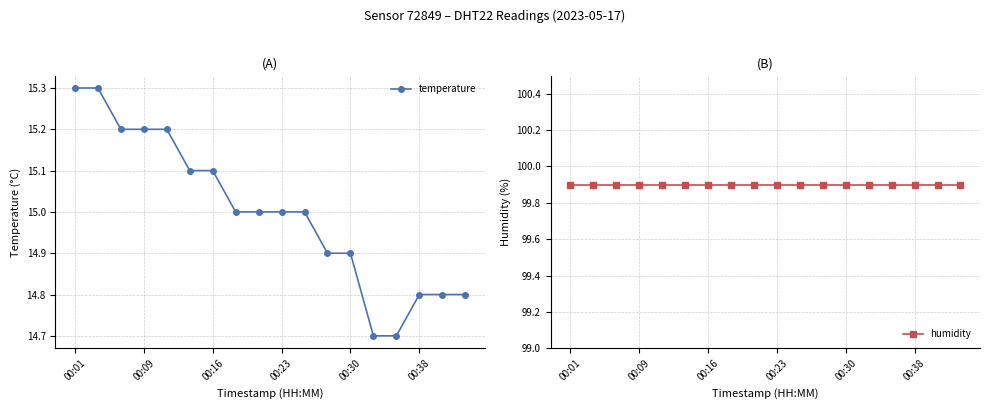

Is the value of temperature at 13 greater than the value of humidity at 00:30?

No